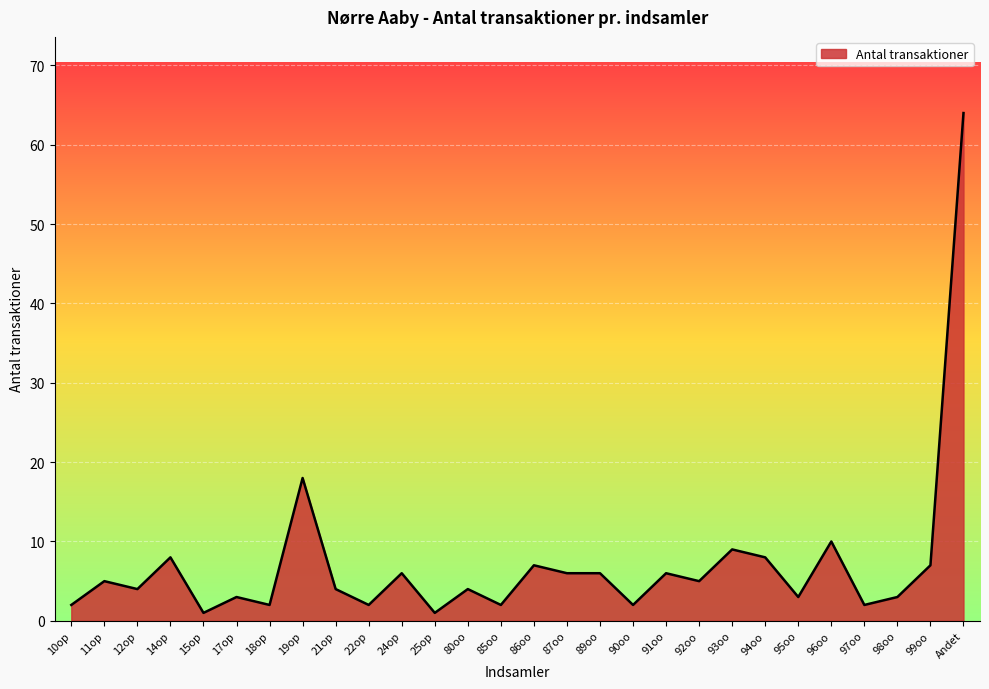

True or false: there are more than 1 points higher than both neighbors.

True